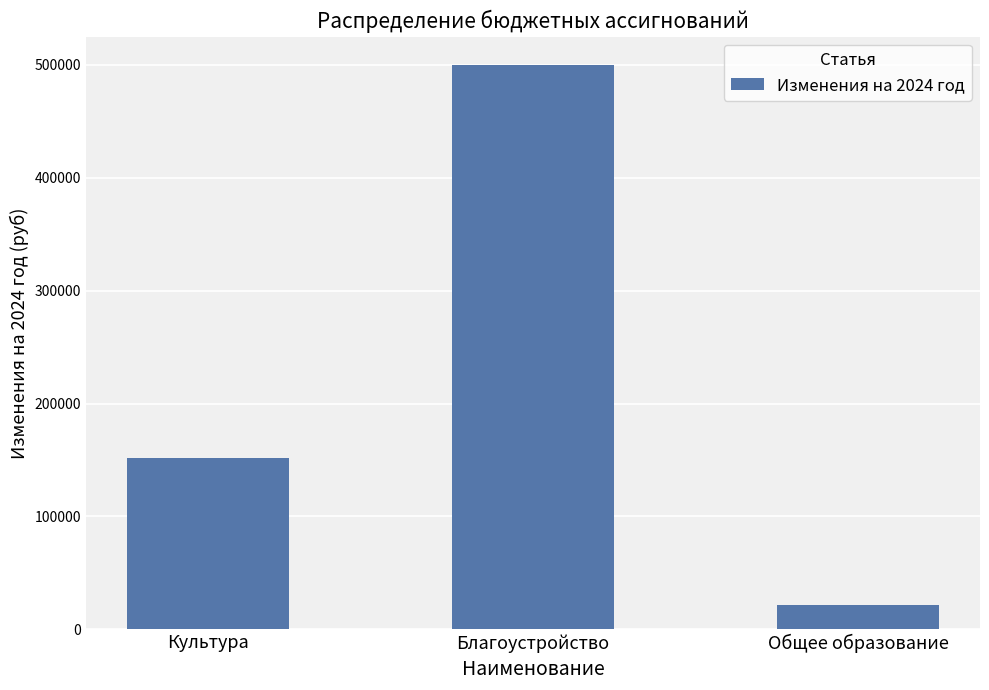

What is the difference between the values at Благоустройство and Общее образование?

478569.0